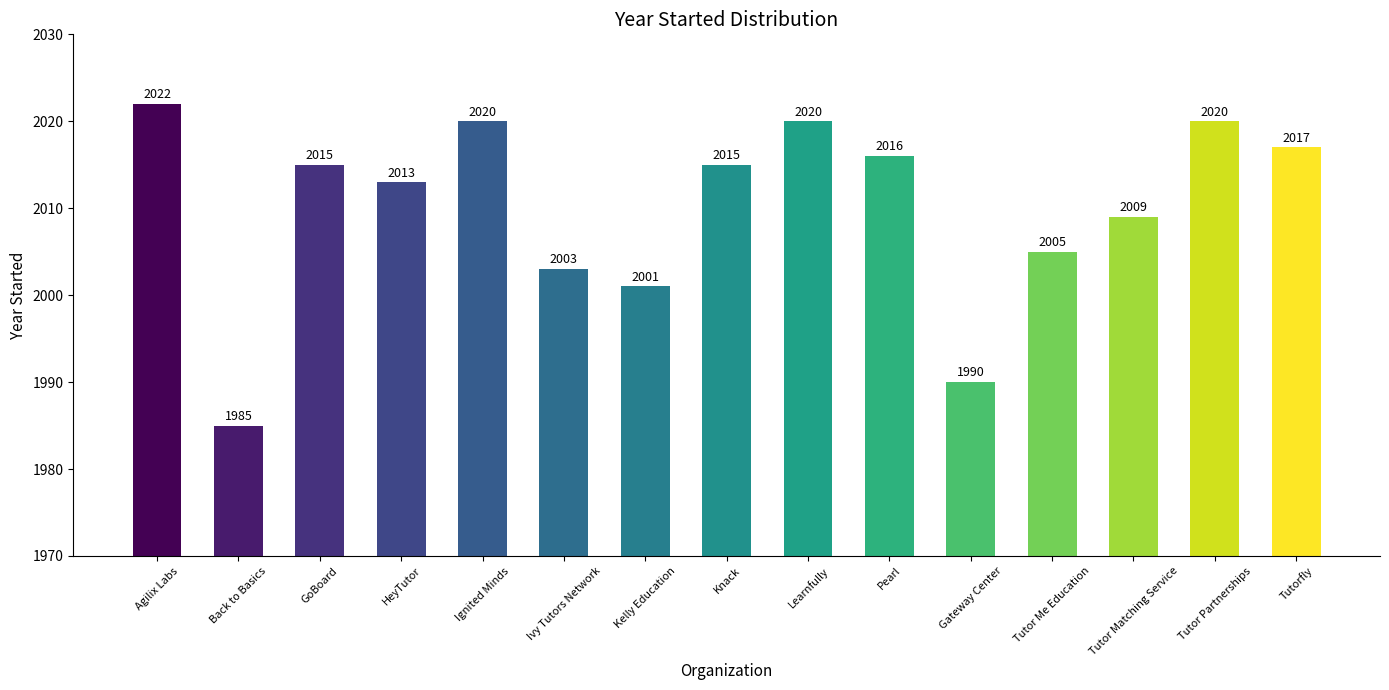

Which has a higher value, Back to Basics or Pearl?

Pearl